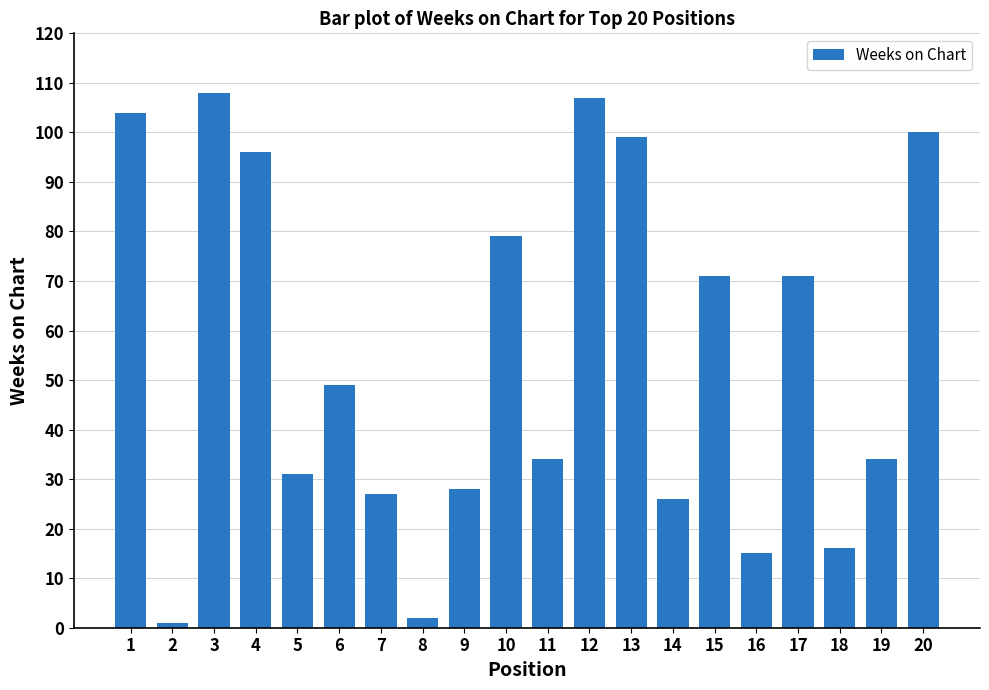

Read the value at 6.

49